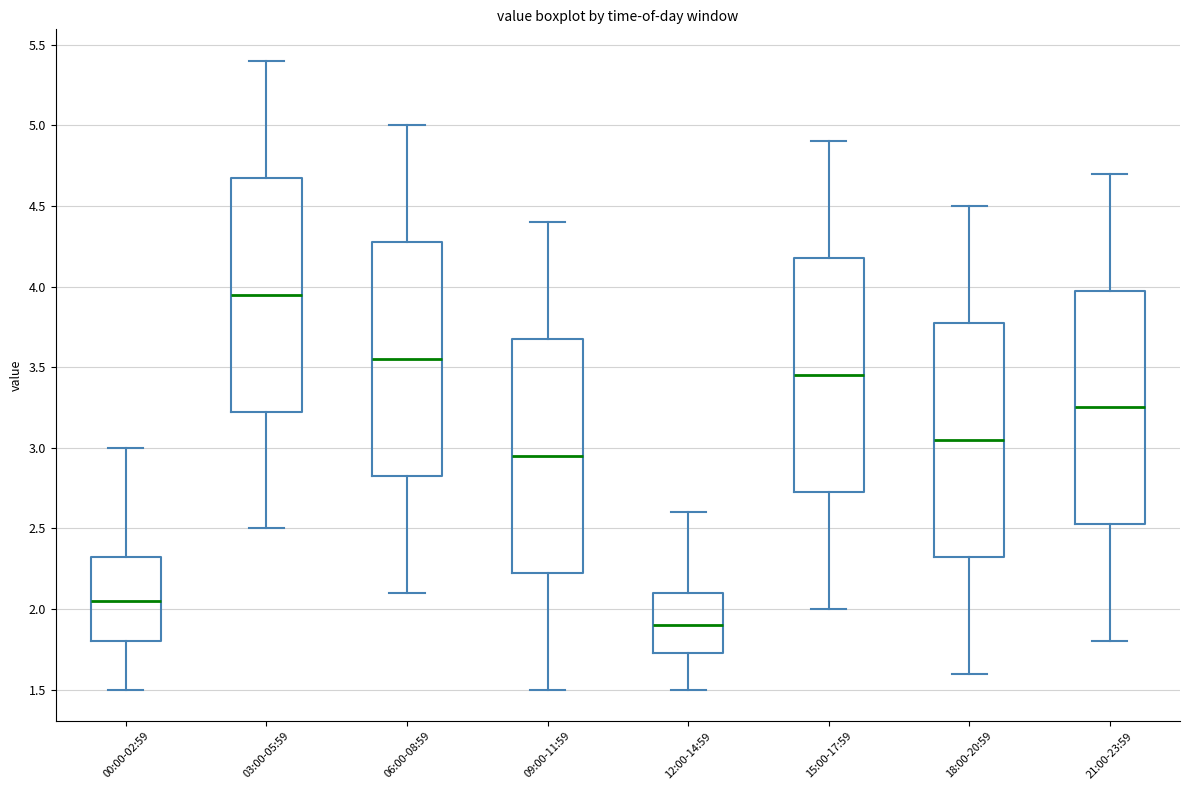

Reading left to right, read every box against the y-axis: the position of its median line, the range the box covers, and the ends of its whiskers. The values are not printed on the chart, so give them approximately, as read against the axis.

00:00-02:59: median 2.05, box 1.80 to 2.35, whiskers 1.50 to 3.00
03:00-05:59: median 3.95, box 3.25 to 4.70, whiskers 2.50 to 5.40
06:00-08:59: median 3.55, box 2.85 to 4.30, whiskers 2.10 to 5.00
09:00-11:59: median 2.95, box 2.25 to 3.70, whiskers 1.50 to 4.40
12:00-14:59: median 1.90, box 1.75 to 2.10, whiskers 1.50 to 2.60
15:00-17:59: median 3.45, box 2.75 to 4.20, whiskers 2.00 to 4.90
18:00-20:59: median 3.05, box 2.35 to 3.80, whiskers 1.60 to 4.50
21:00-23:59: median 3.25, box 2.55 to 4.00, whiskers 1.80 to 4.70